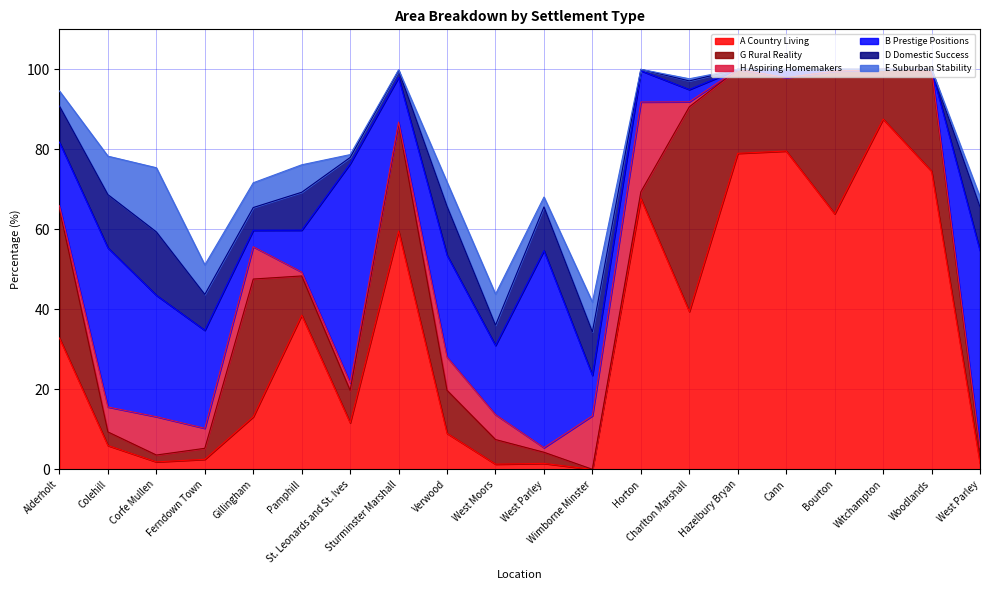

Does the chart have visible grid lines?

Yes